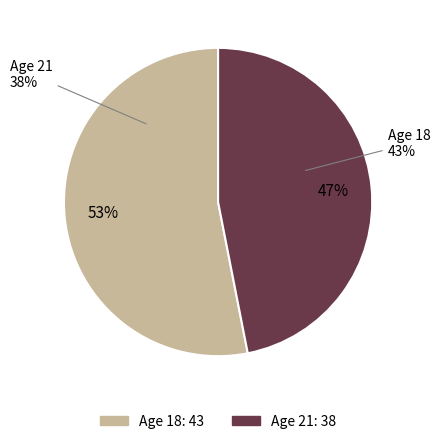

Approximately how many times larger is the value at 21 compared to 18?

0.9